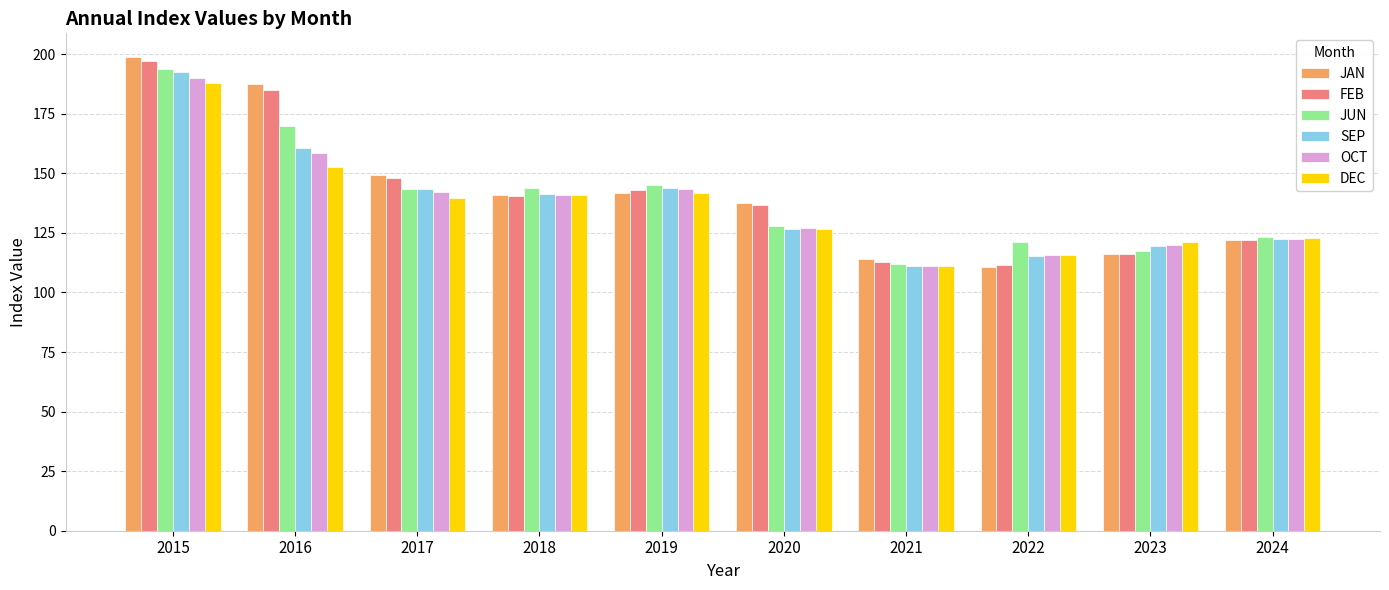

Is the value of SEP at 2015 greater than the value of JUN at 2021?

Yes